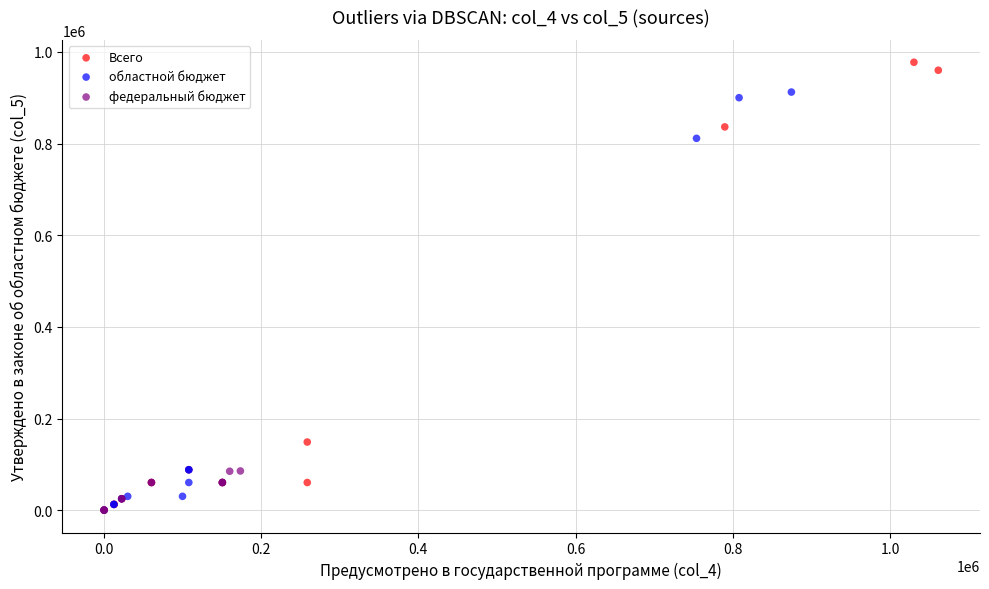

Which series has the widest spread of Y values?

Всего